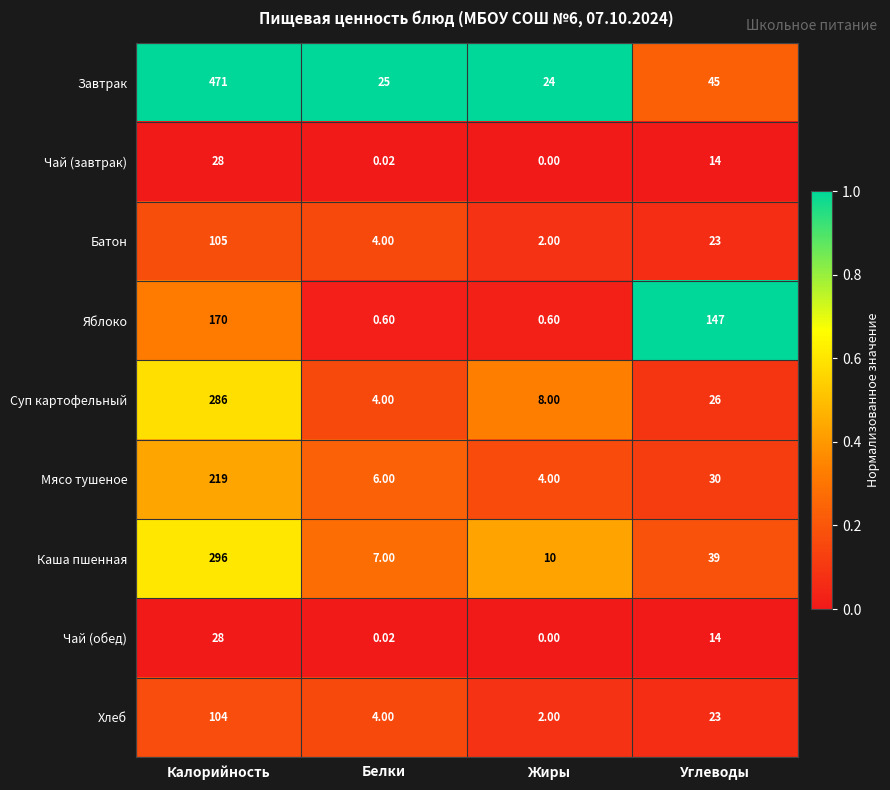

List the labels in order of Чай (завтрак) value, largest first.

Калорийность, Углеводы, Белки, Жиры